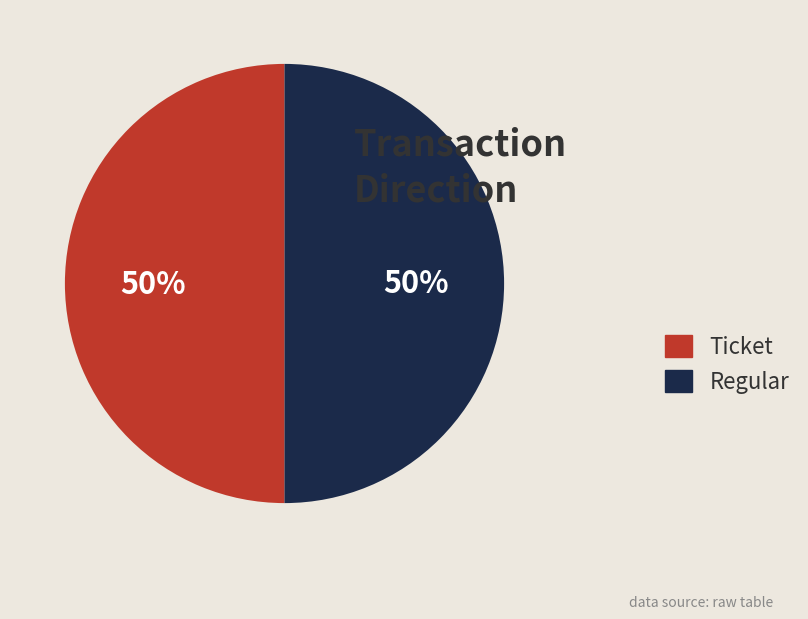

What percentage is the Ticket slice, to the nearest percent?

50%